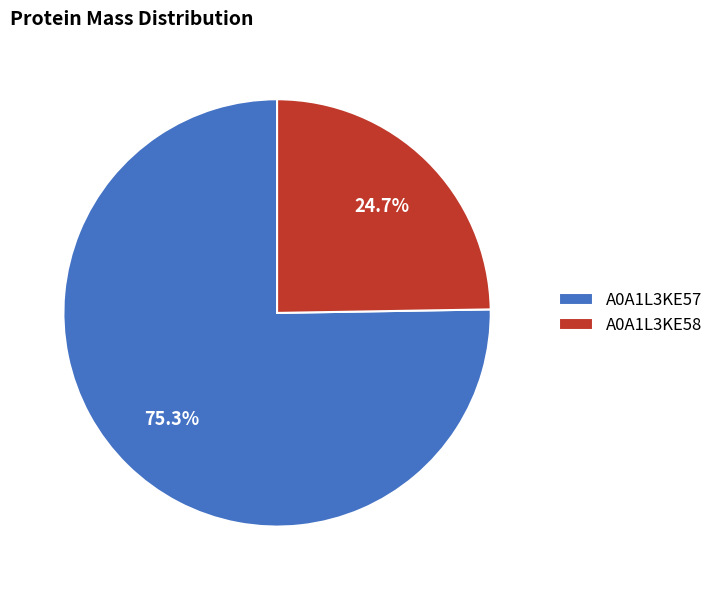

To the nearest percent, what is the average slice percentage?

50%